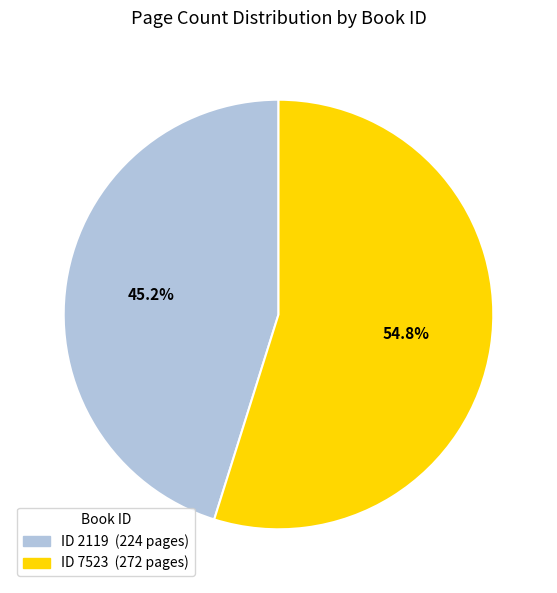

Is there any slice that represents more than half of the pie?

Yes